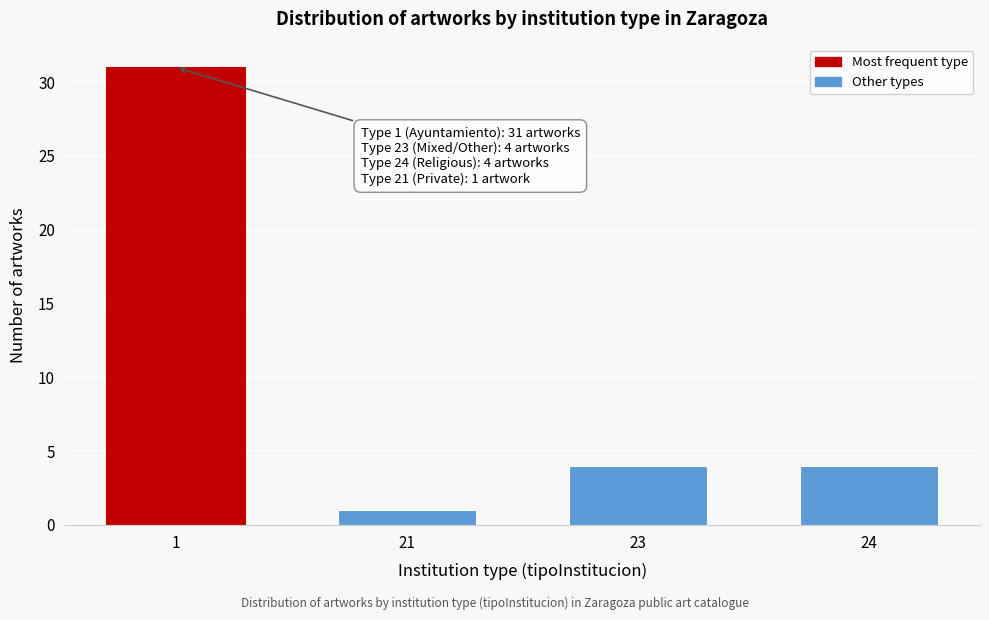

Reading right to left, extract all data points from this chart.

24=4	23=4	21=1	1=31